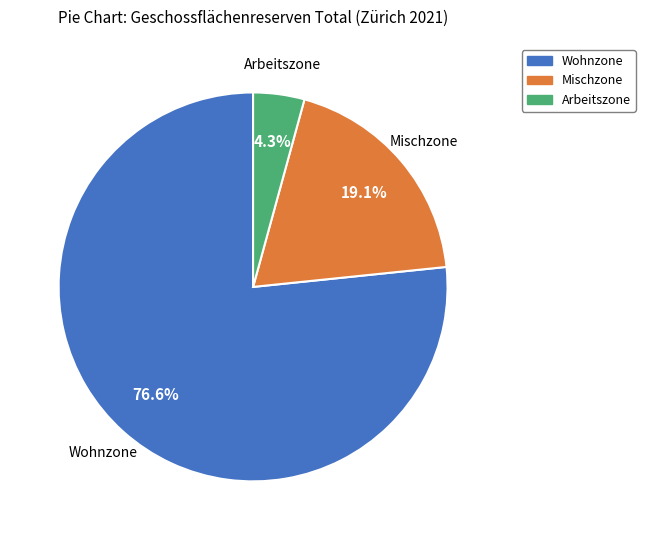

Is it true that Mischzone is 7% of the pie?

False